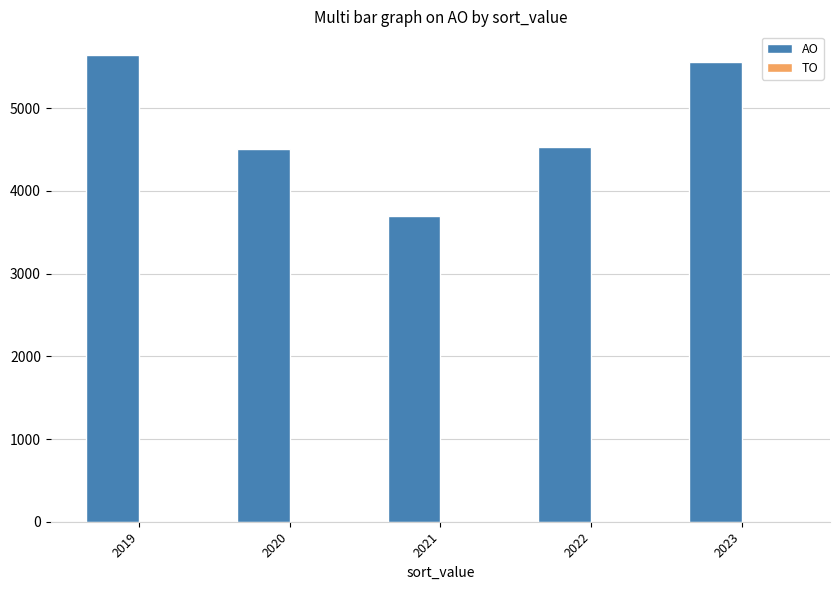

What is the difference between the second highest and minimum values?

1865